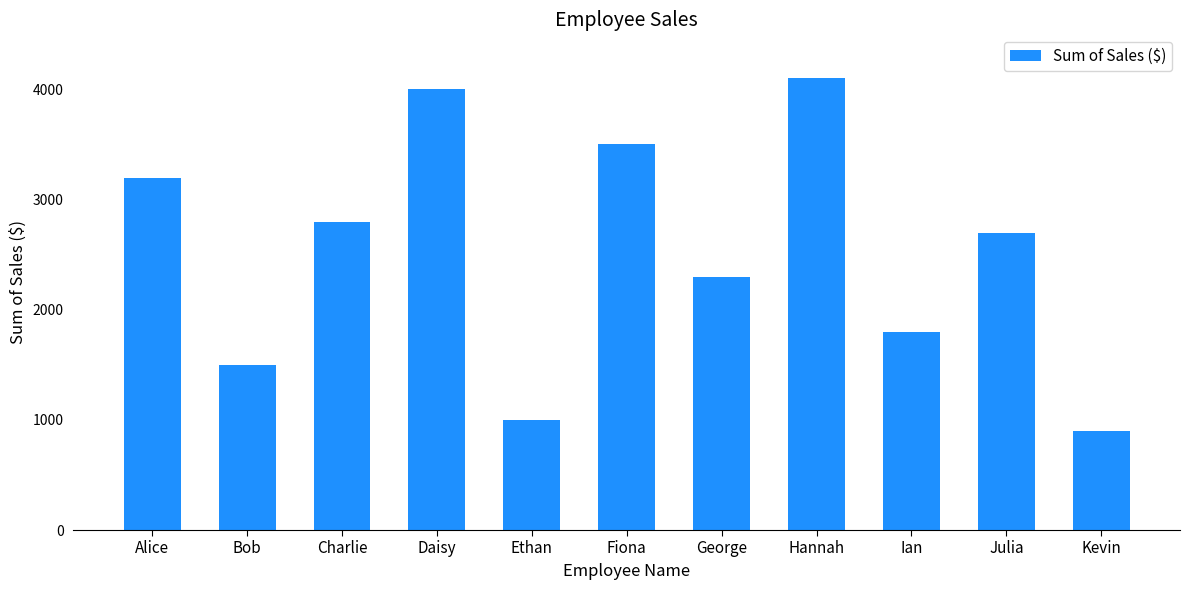

What is the smallest value displayed?

900